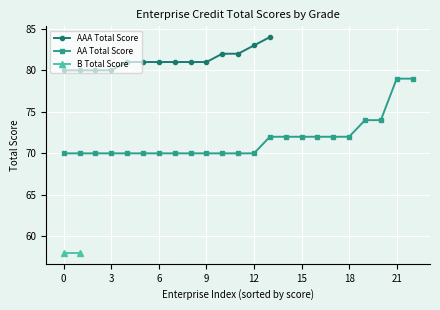

True or false: AAA Total Score has a value of 135 at 3.

False